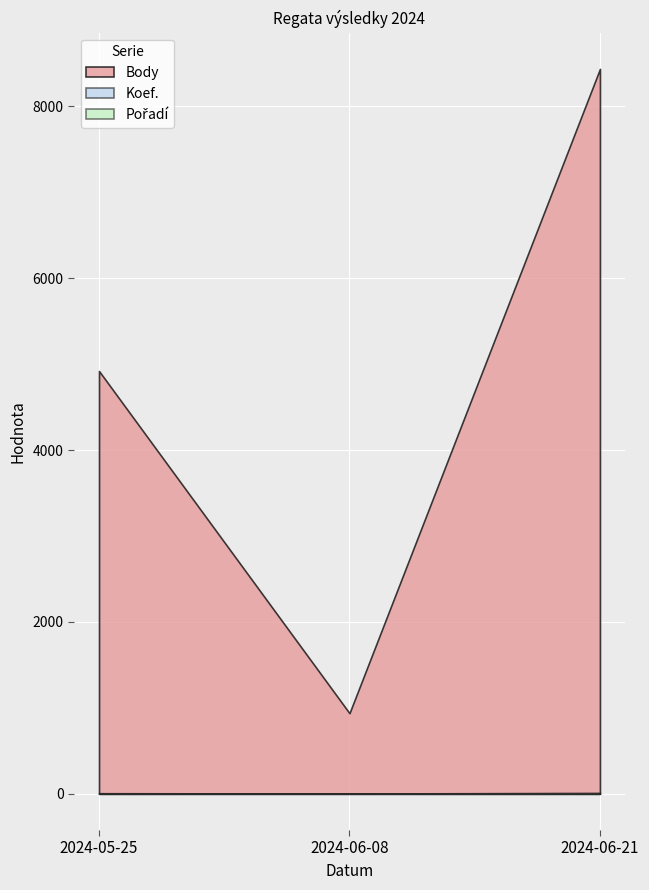

What is the label of the 2nd point from the left?

2024-06-08